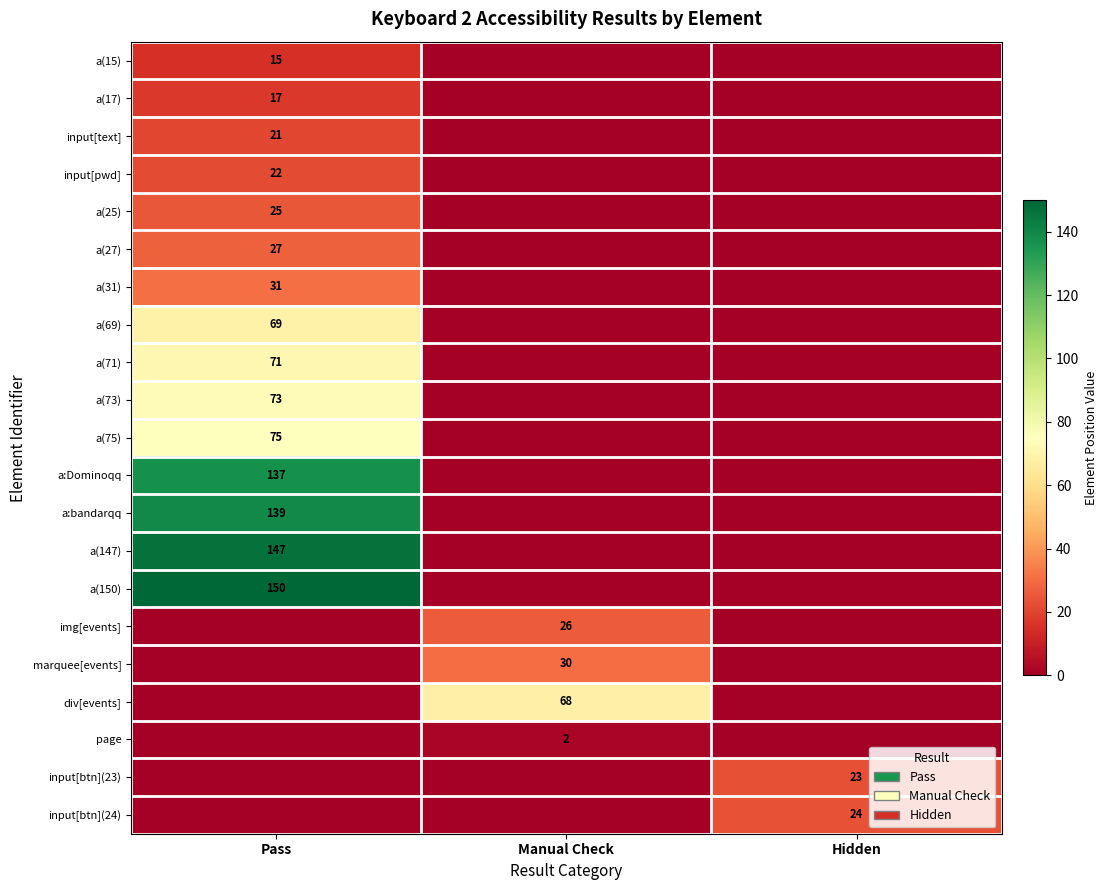

True or false: a(73) has a value of 103 at Pass.

False